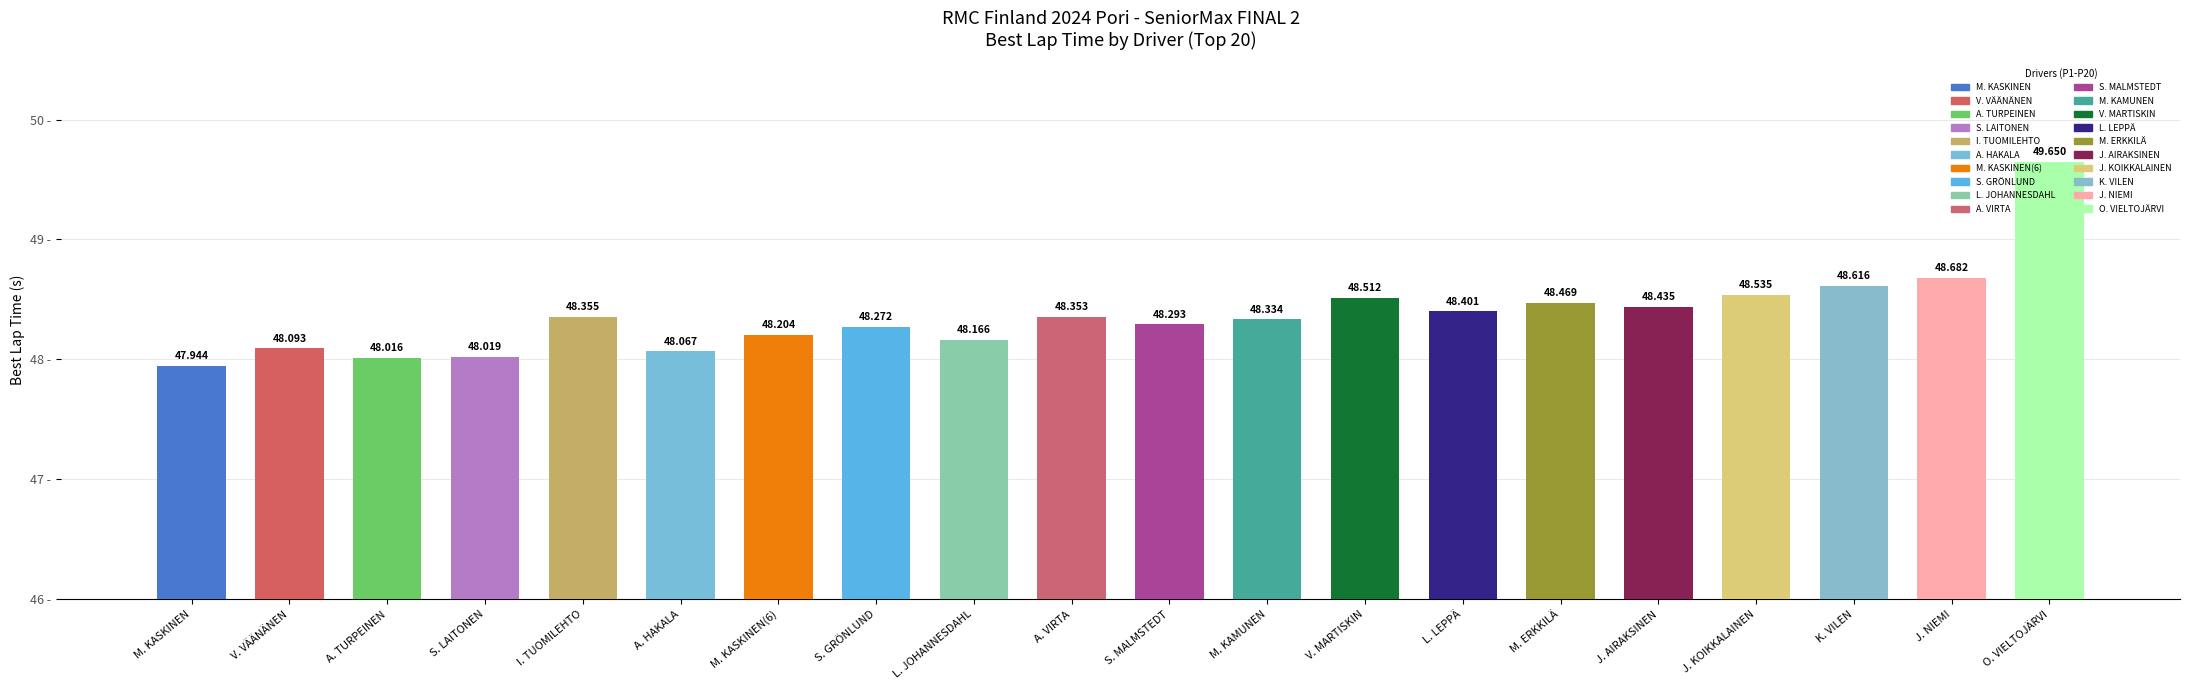

Where does the data first go above 48?

V. VÄÄNÄNEN